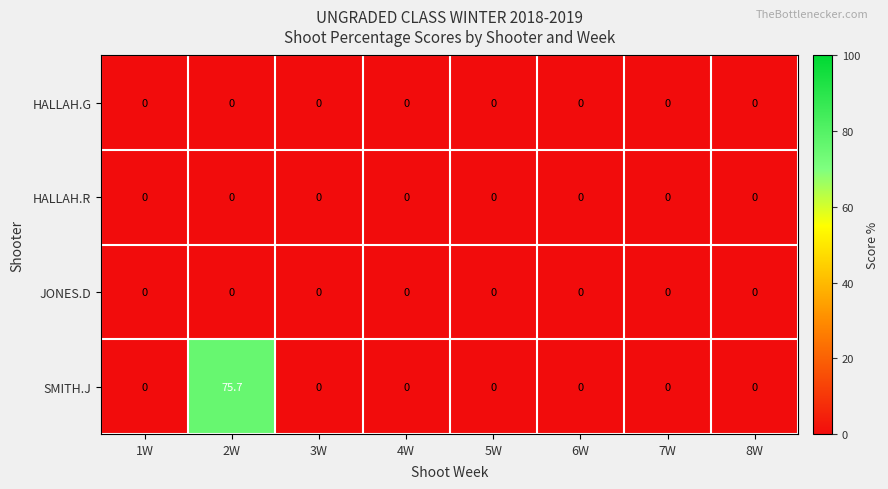

What is the average value of the SMITH.J series?

9.5